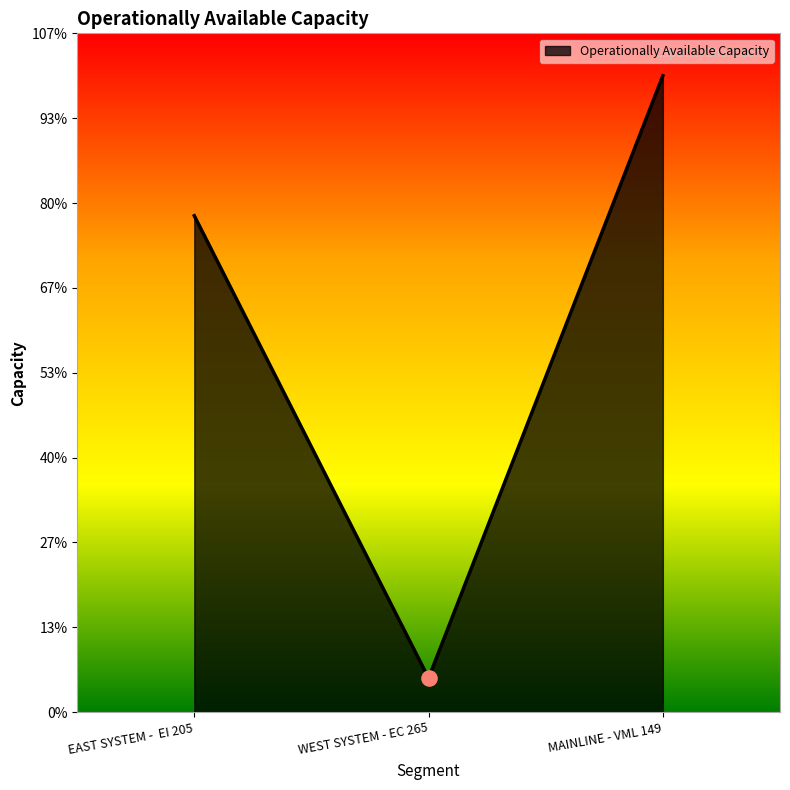

Approximately how many times larger is the value at WEST SYSTEM - EC 265 compared to MAINLINE - VML 149?

0.1